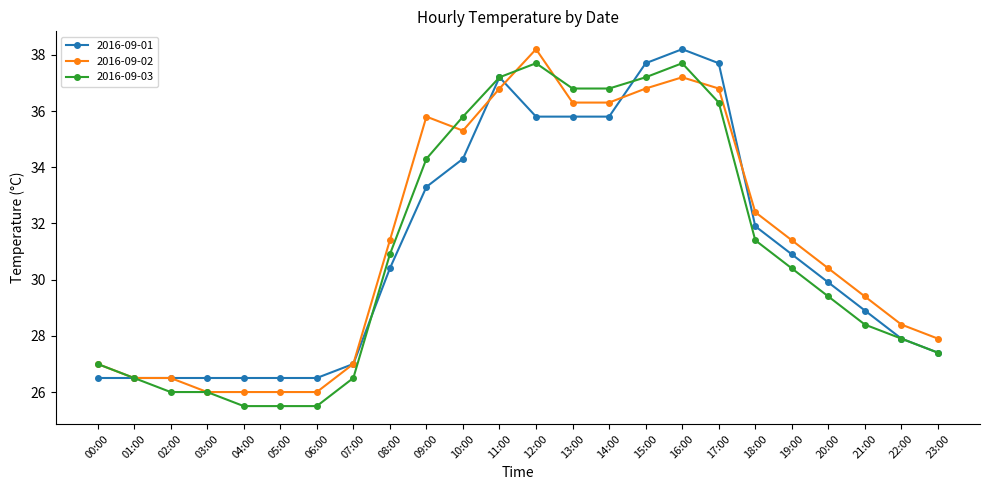

What is the smallest value displayed?

25.5